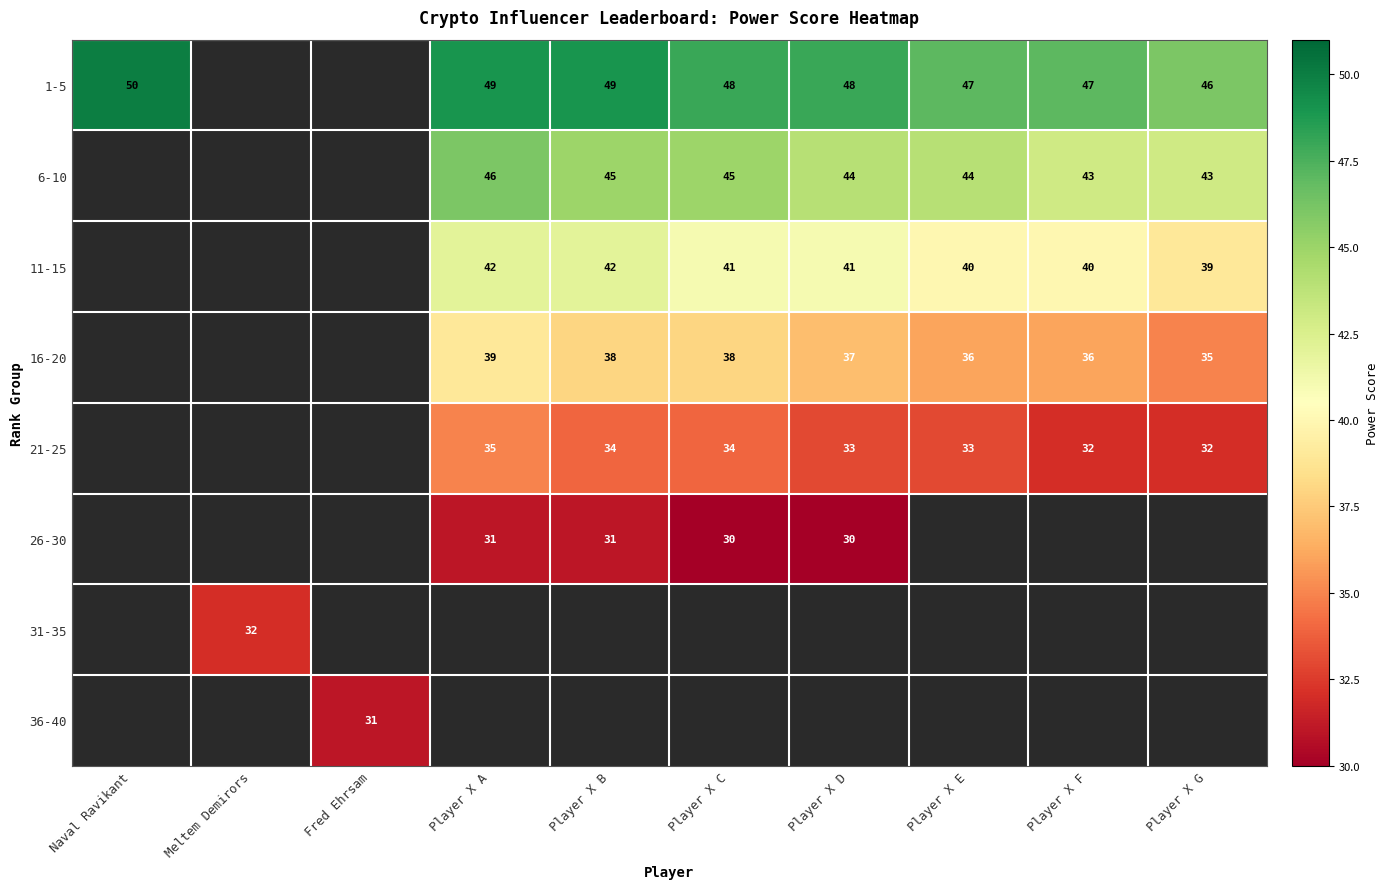

Which category has the highest value across all series?

Naval Ravikant